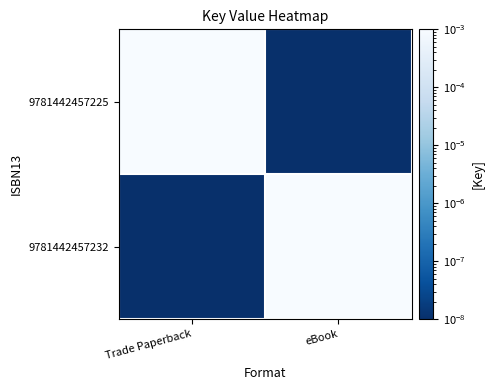

Which series has the largest total across all categories?

9781442457225